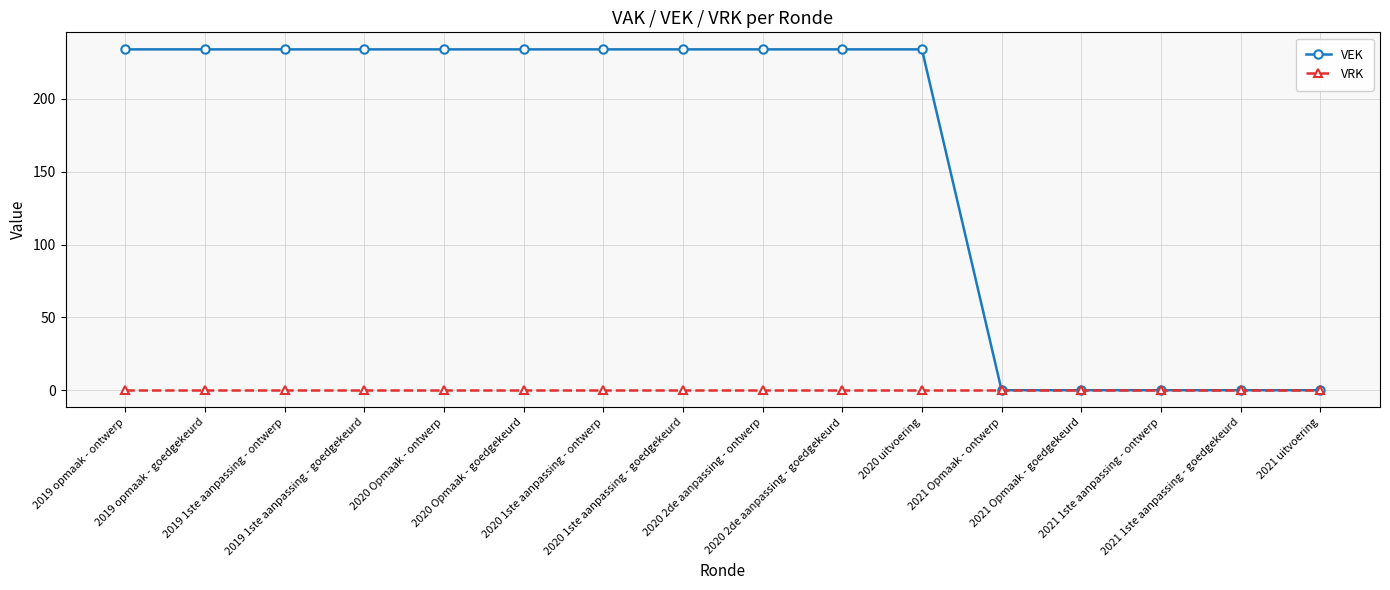

What is the sum of all VEK values?

2574